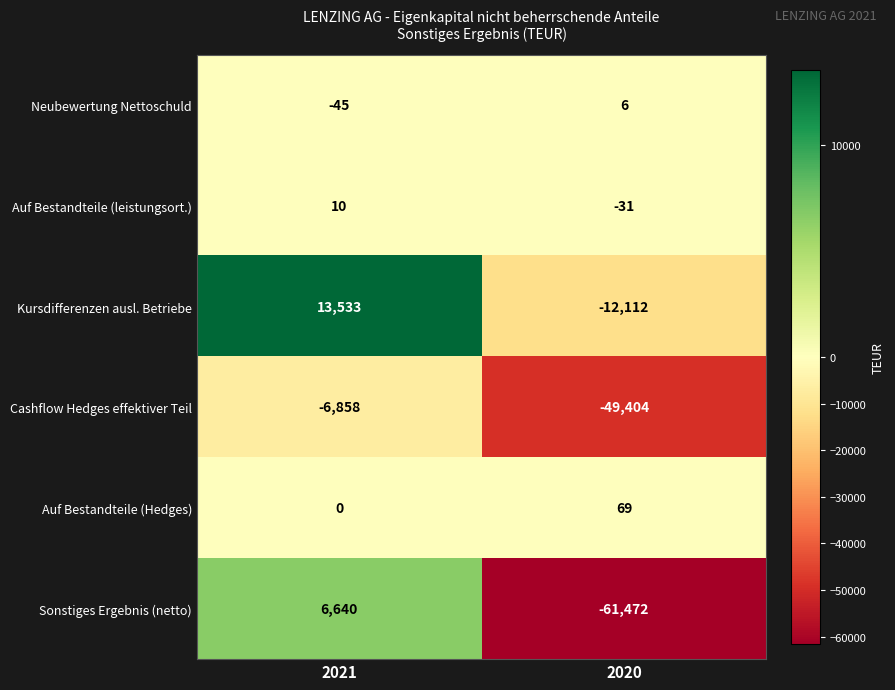

The Sonstiges Ergebnis (netto) series shows -61472 at 2020. True or false?

True